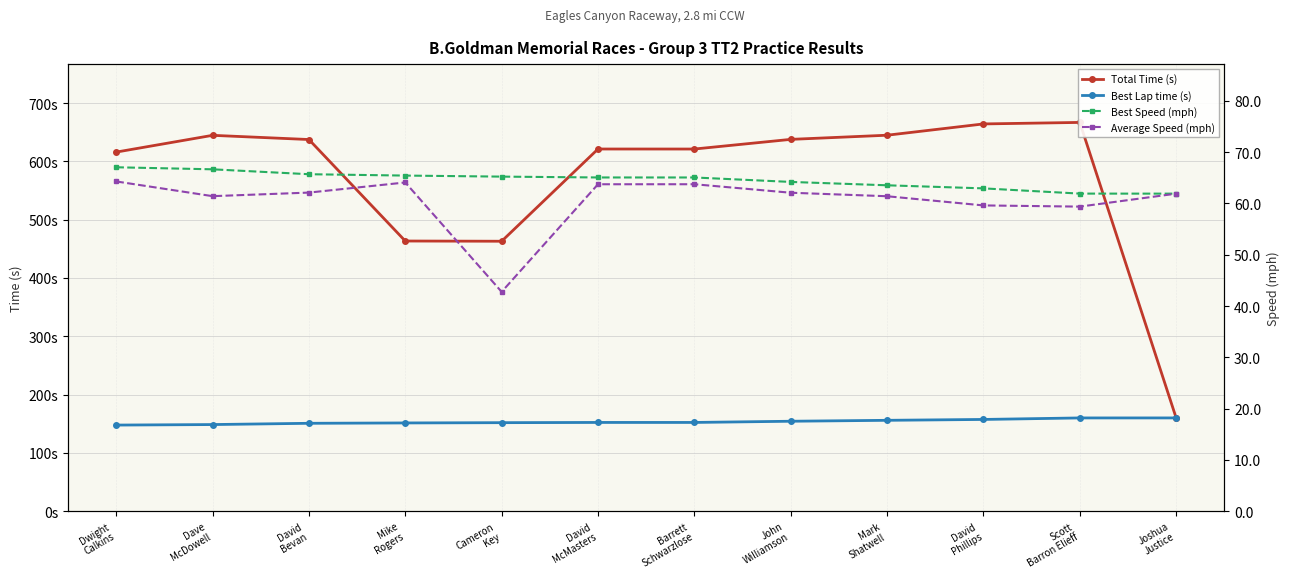

Which series has the largest total across all categories?

Total Time (s)